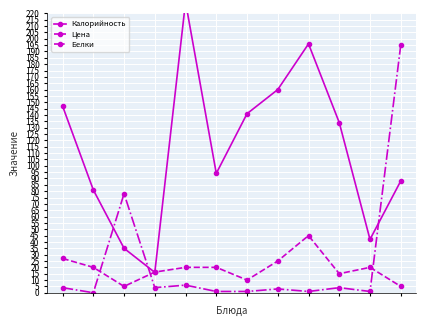

Where do Белки and Цена first cross each other?

1 and 2